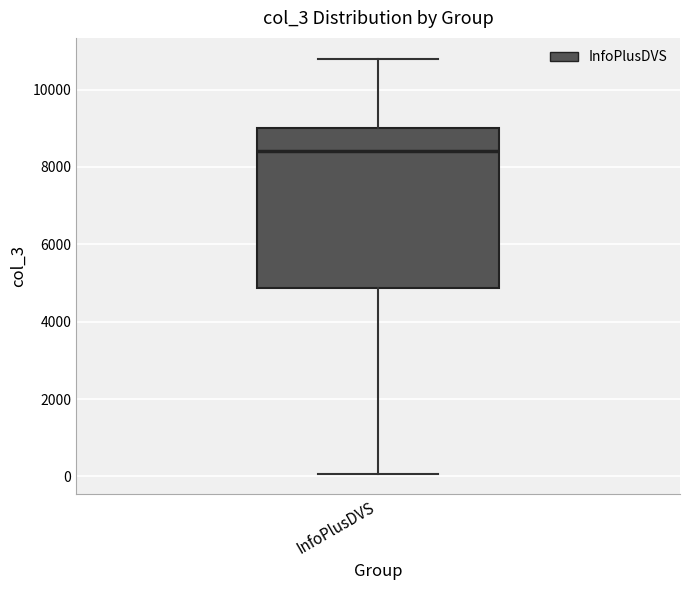

Read this box plot against the y-axis: the position of the median line, the range covered by the box, and the ends of both whiskers. The values are not printed on the chart, so give them approximately, as read against the axis.

median 8400, box 4800 to 9000, whiskers 0 to 10800